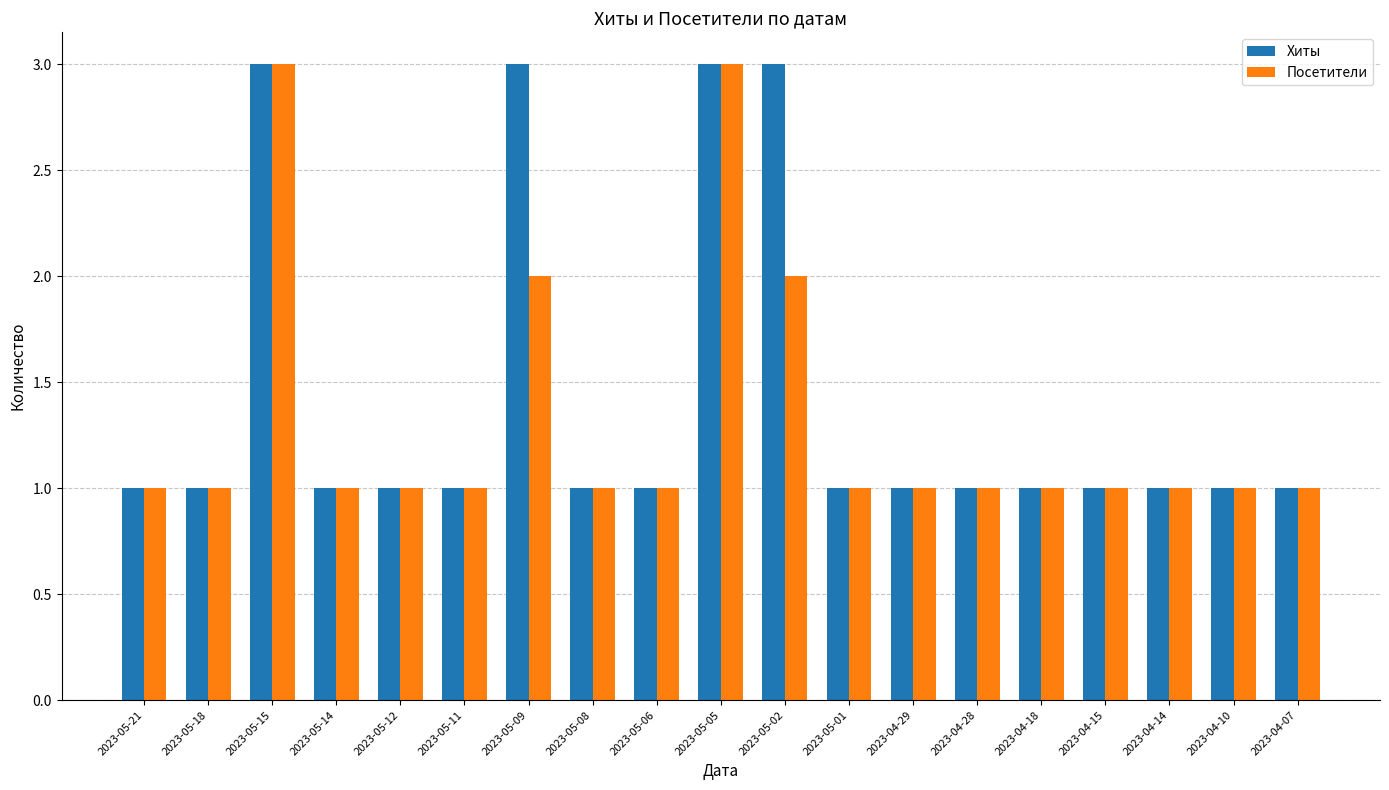

What is the total value across all series at 2023-05-09?

5